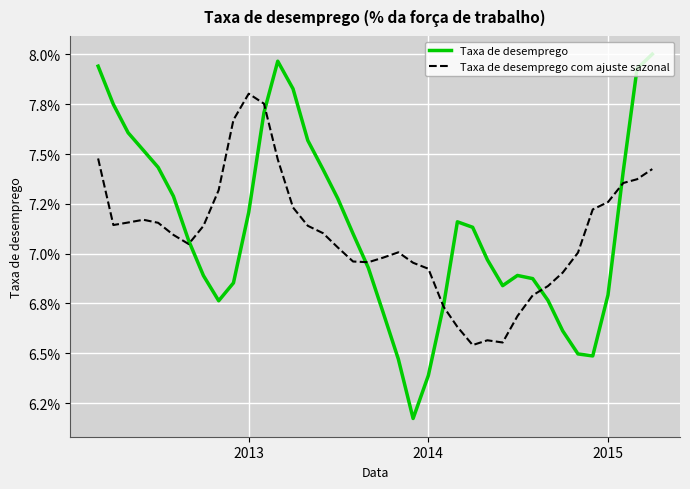

What are all the series names shown in the legend?

Taxa de desemprego, Taxa de desemprego com ajuste sazonal